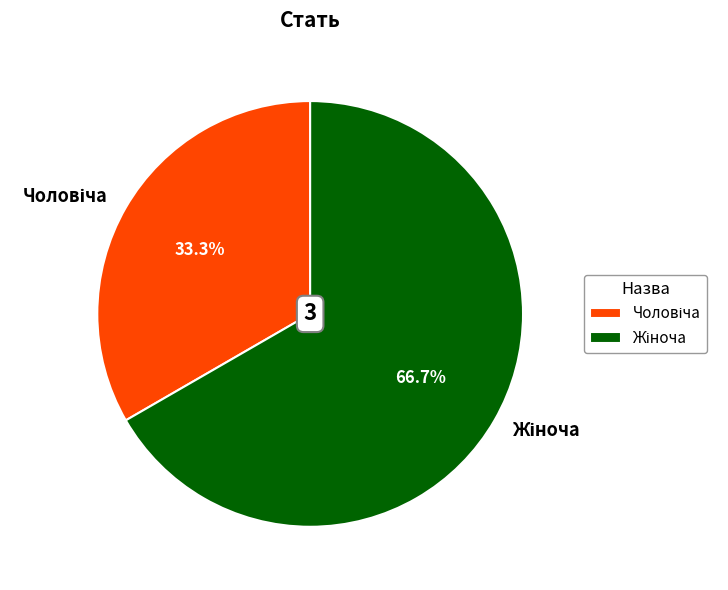

Does any single category account for the majority?

Yes